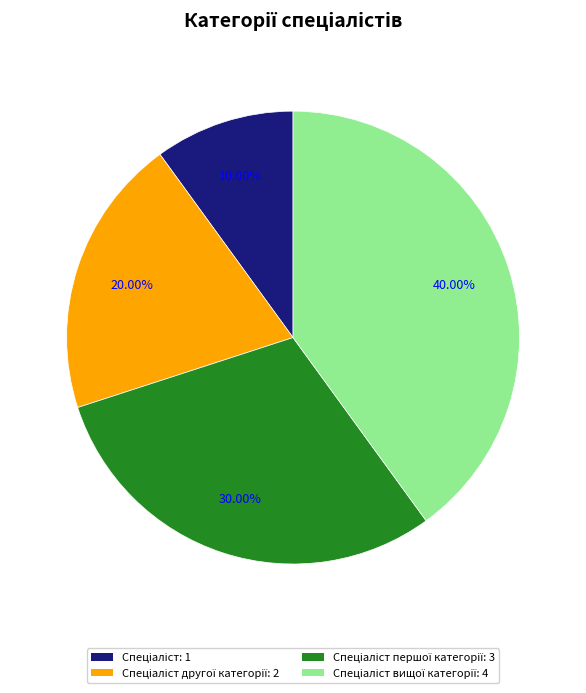

Is there a majority slice in this chart?

No